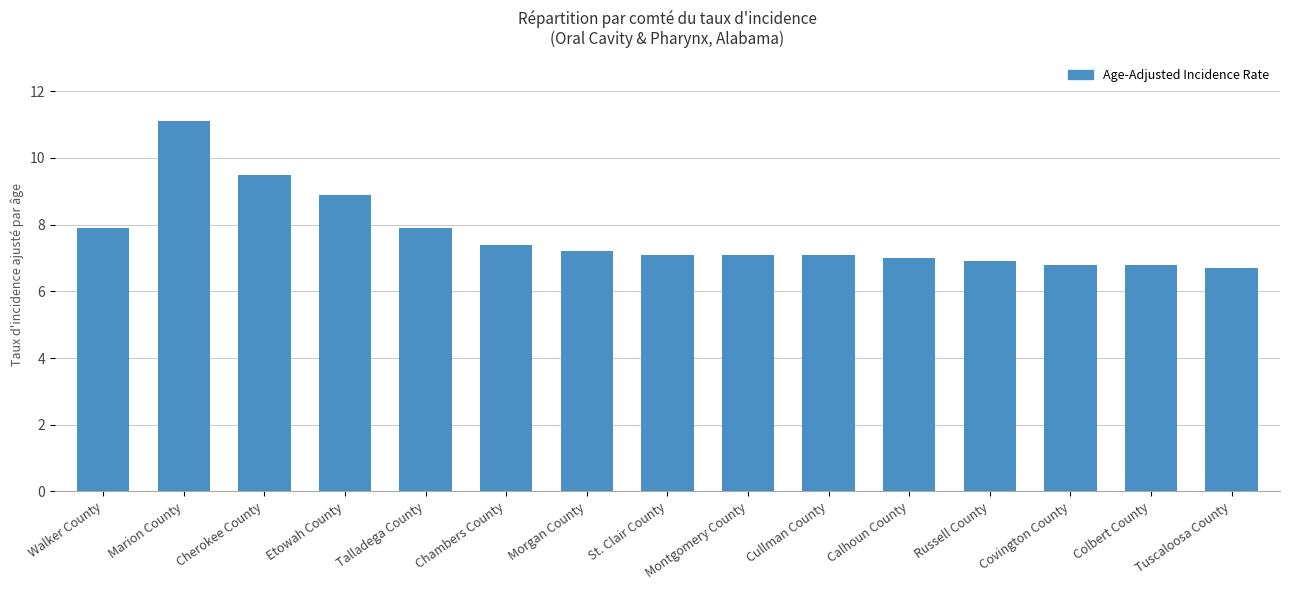

Approximately how many times larger is the value at Calhoun County compared to Russell County?

1.0